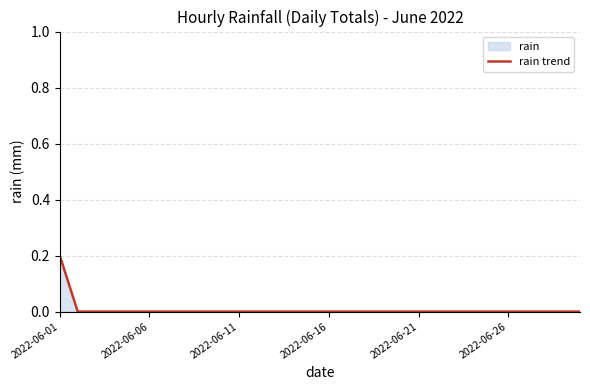

At which category does the chart reach its peak across all series?

2022-06-01